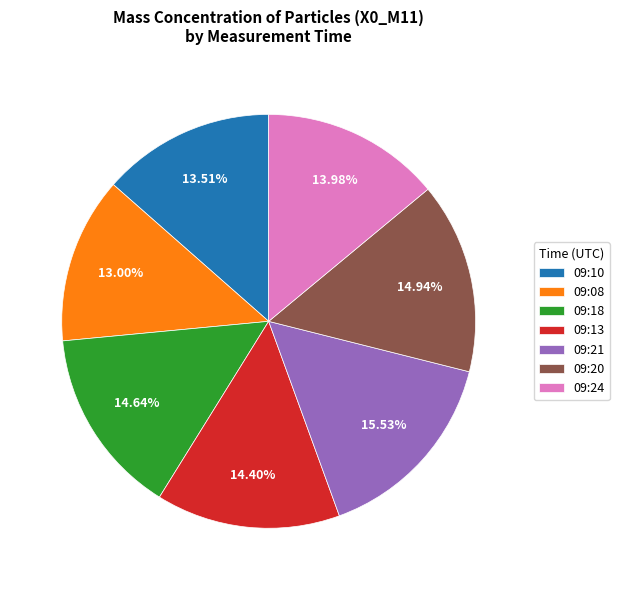

Is the sum of 09:20 and 09:18 greater than half?

No